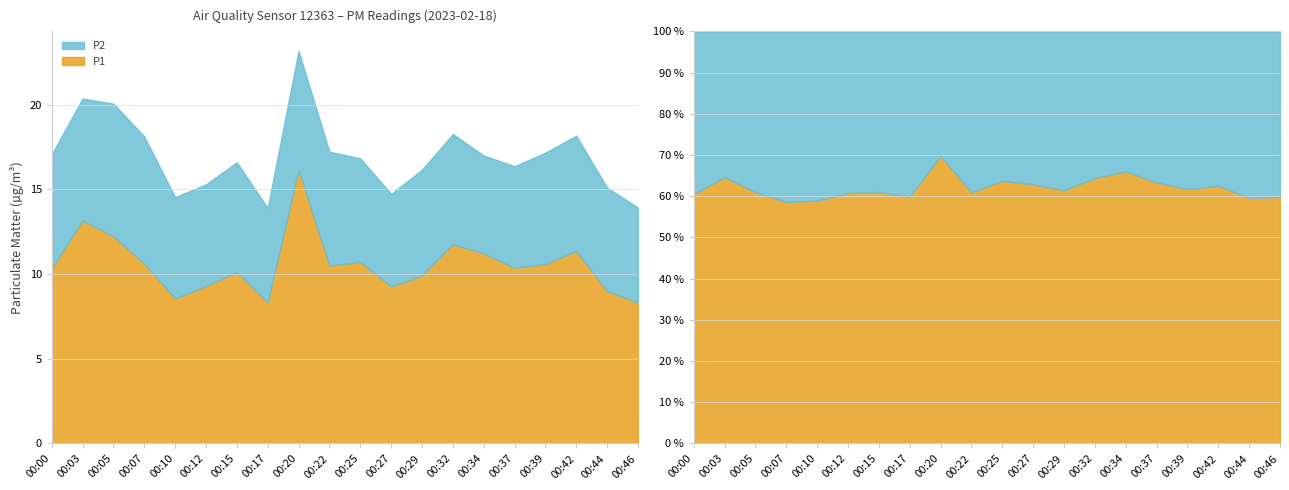

Between 00:27 and 00:42, which series saw the biggest shift?

P1